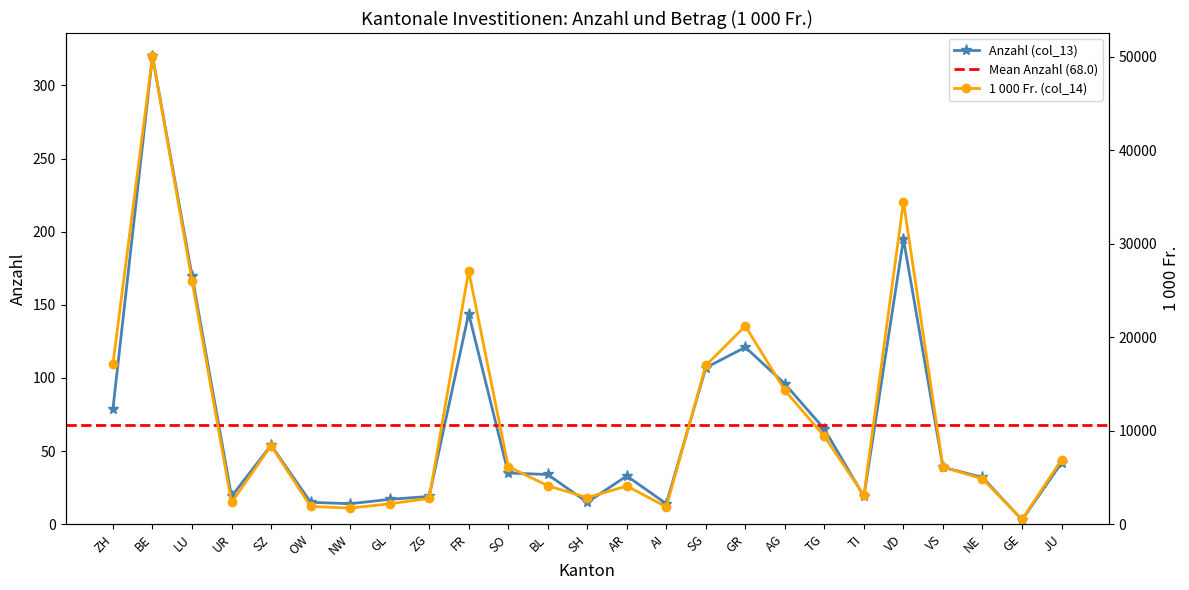

What is the sum of all Anzahl (col_13) values?

1701